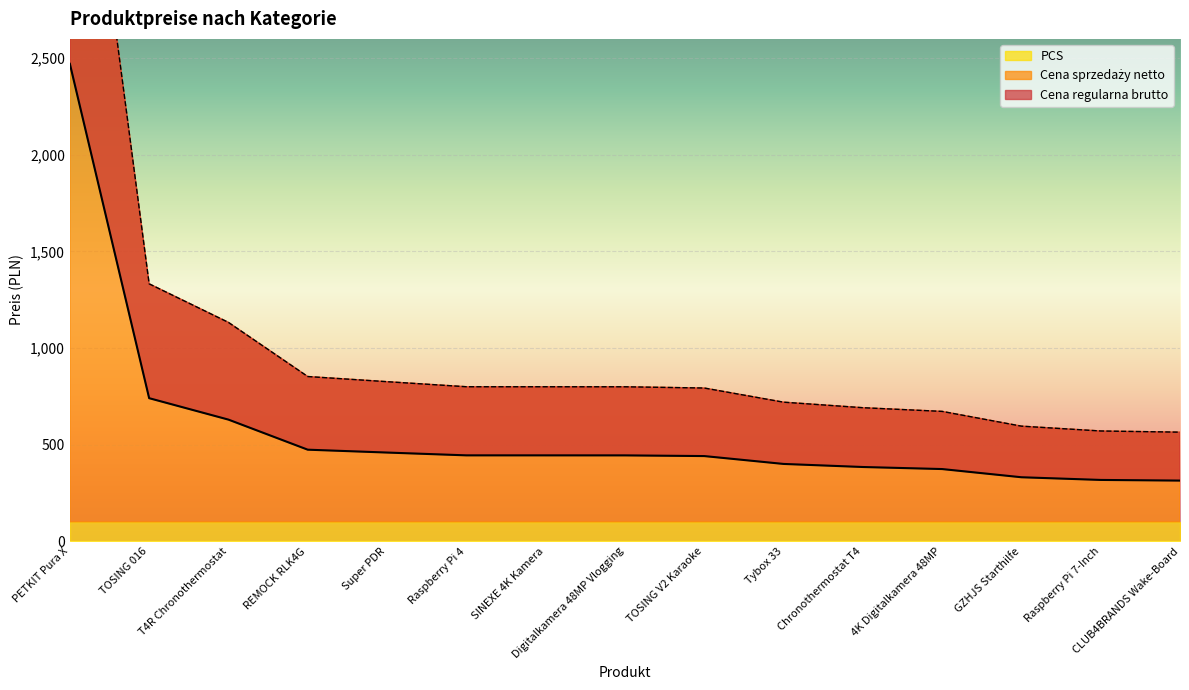

What is the total value across all series at CLUB4BRANDS Wake-Board?

877.5